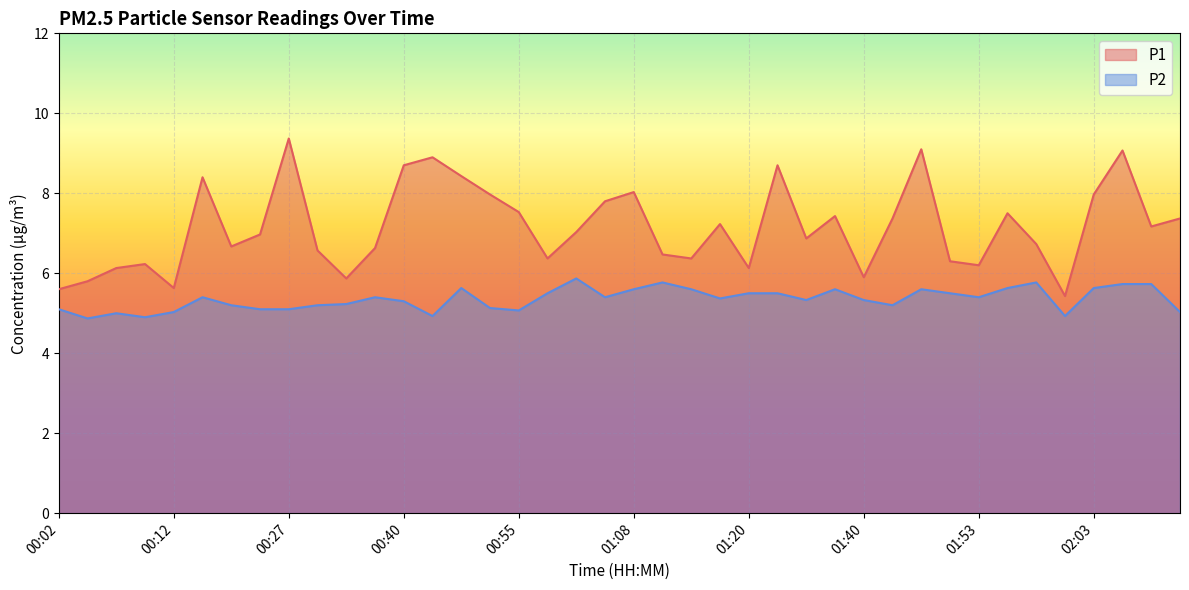

The P2 series shows 7.5 at 00:12. True or false?

False